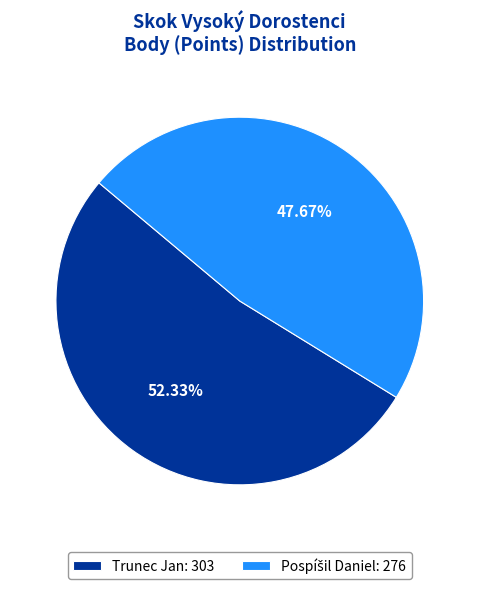

Count the number of slices in the pie.

2